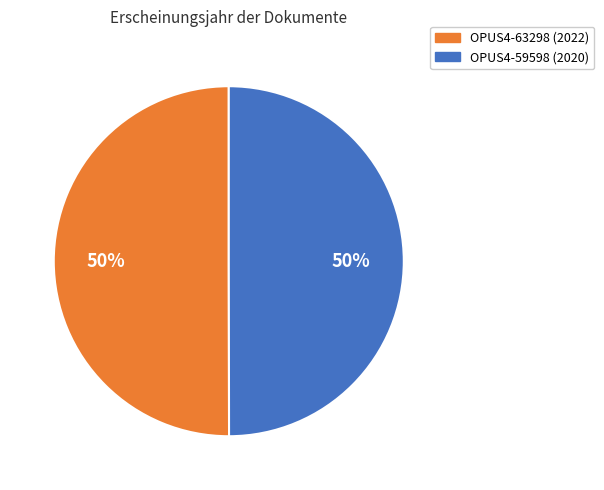

Do OPUS4-63298 and OPUS4-59598 together represent more than half of the pie?

Yes